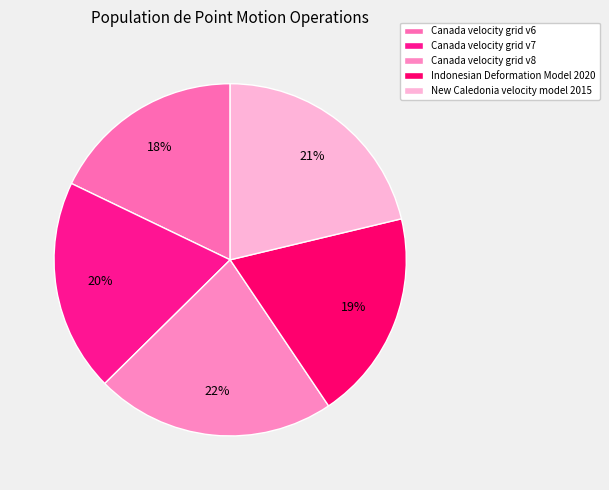

To the nearest percent, what percentage of the pie is New Caledonia velocity model 2015?

21%